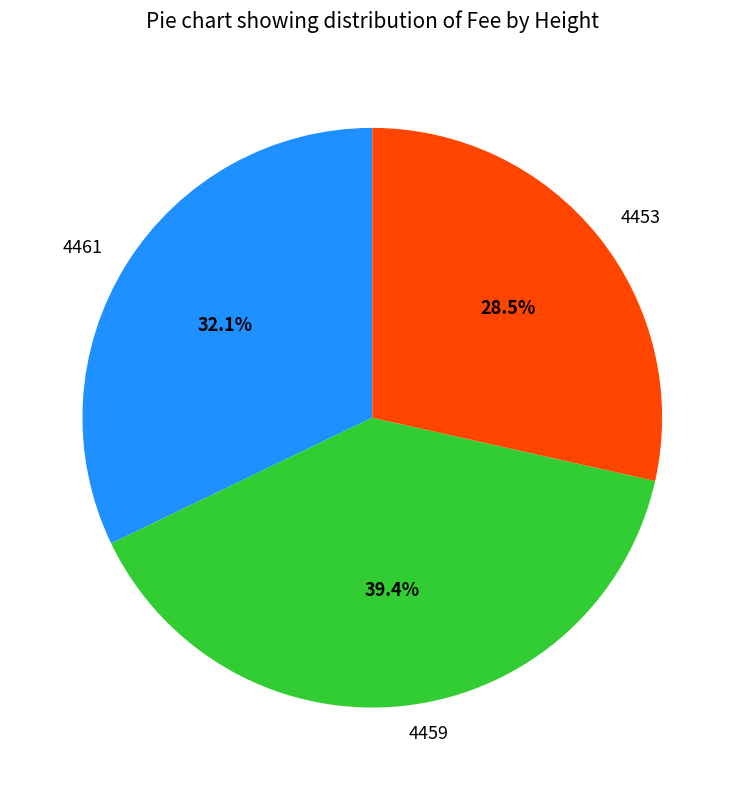

Does any single category account for the majority?

No